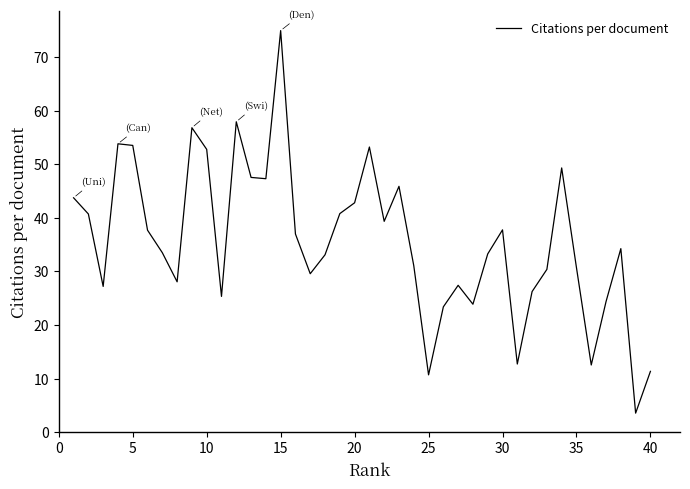

What is the difference between the maximum and second lowest values?

64.2